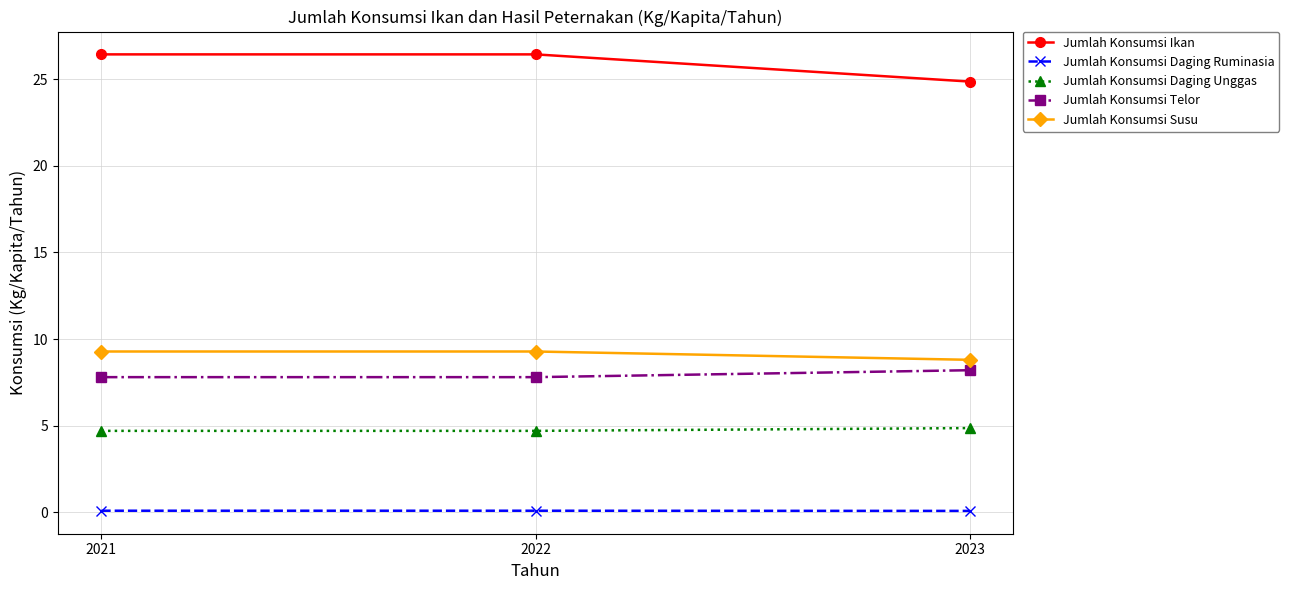

Count the Jumlah Konsumsi Ikan values in the range 24 to 26.

1